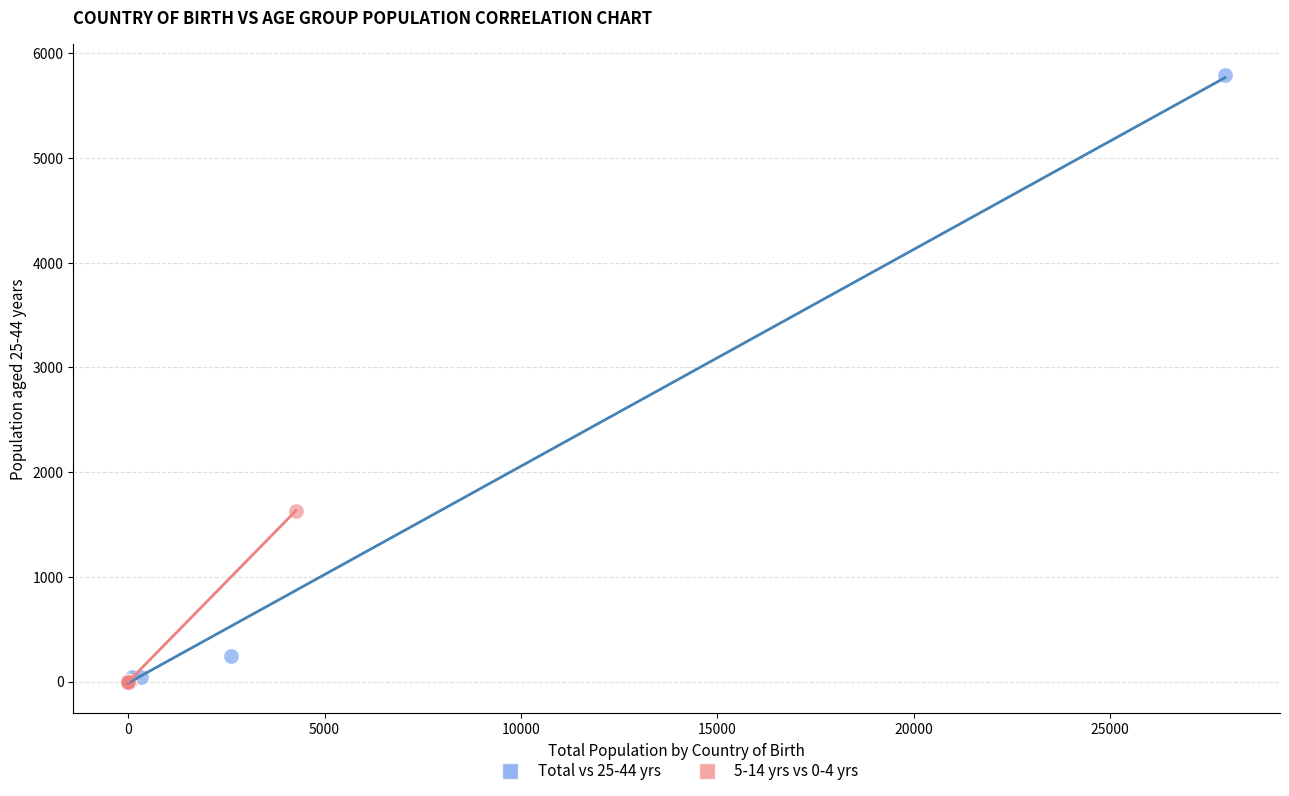

Which series has the largest Y range (max minus min)?

Total vs 25-44 yrs